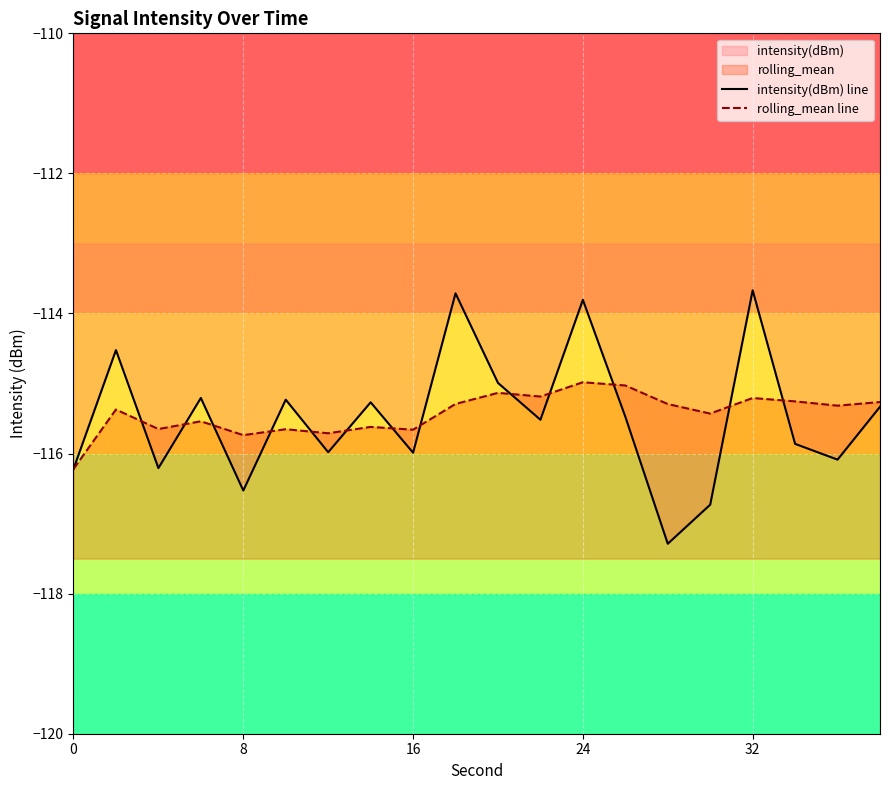

Which series has the widest spread of values?

intensity(dBm) line